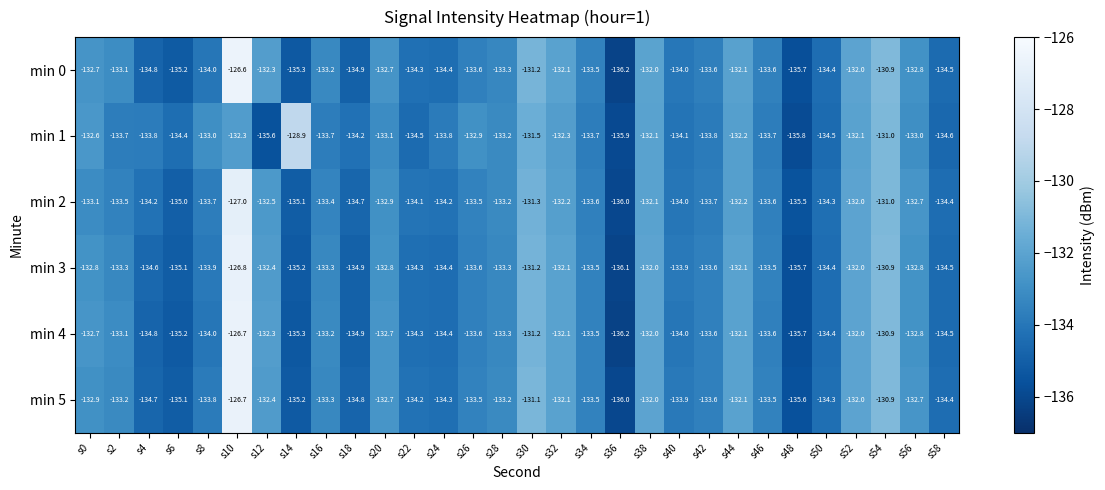

What is the difference between the highest and lowest values at s12?

3.3